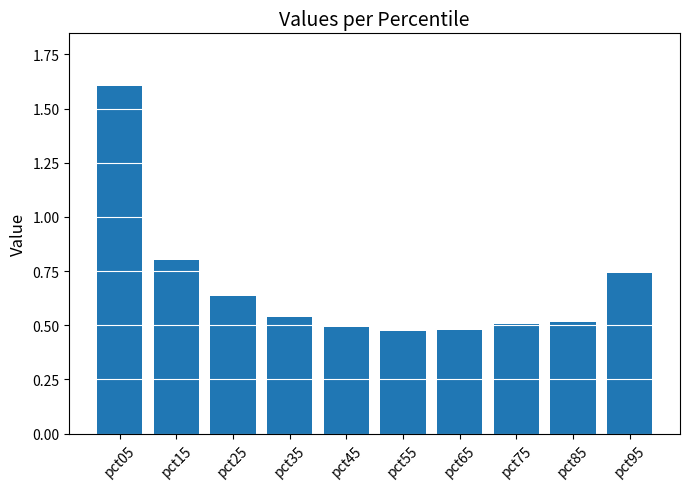

Is it true that the value at pct65 is 0.2?

False